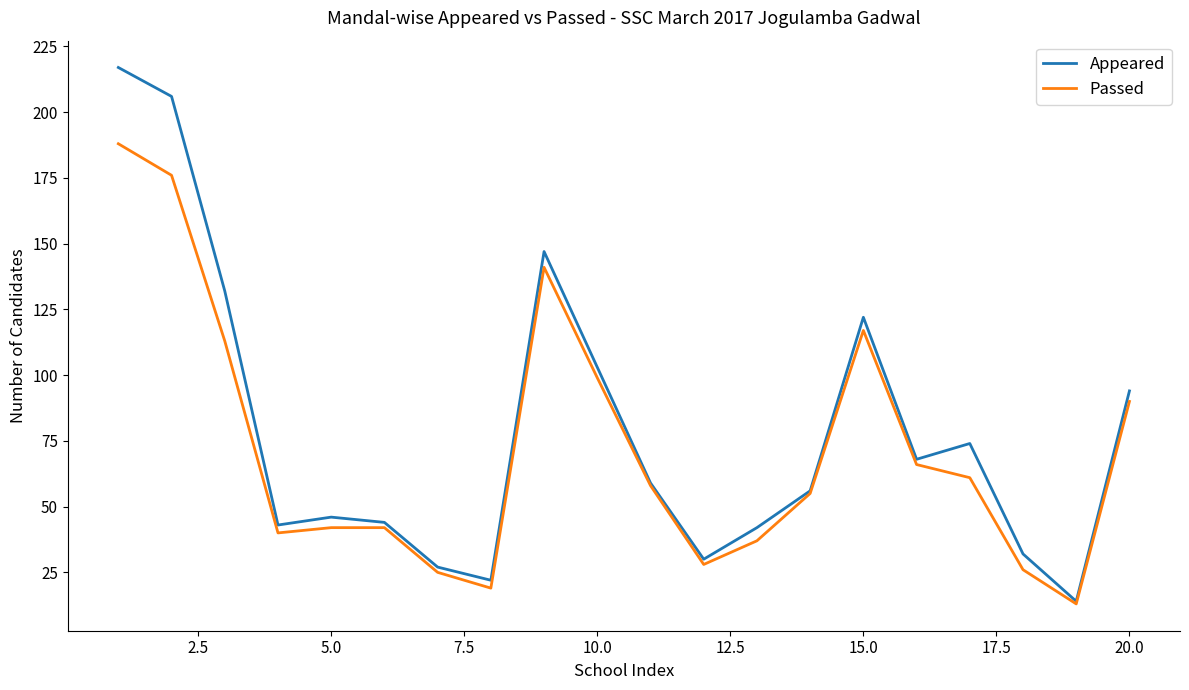

At how many categories does at least one series exceed 77?

7